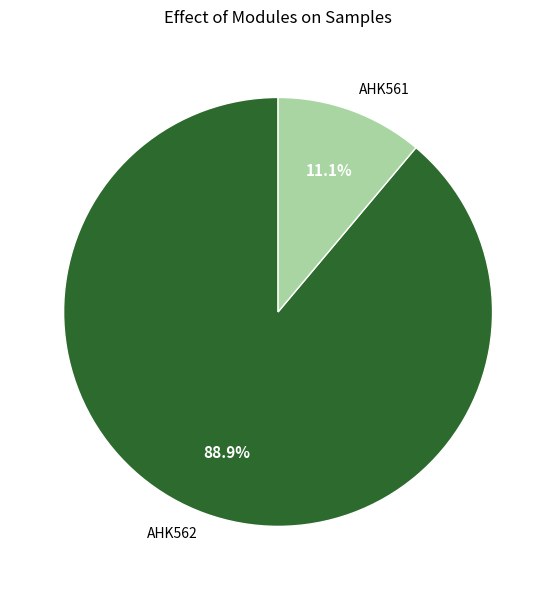

Combined, what portion of the pie is AHK561 and AHK562?

100.0%